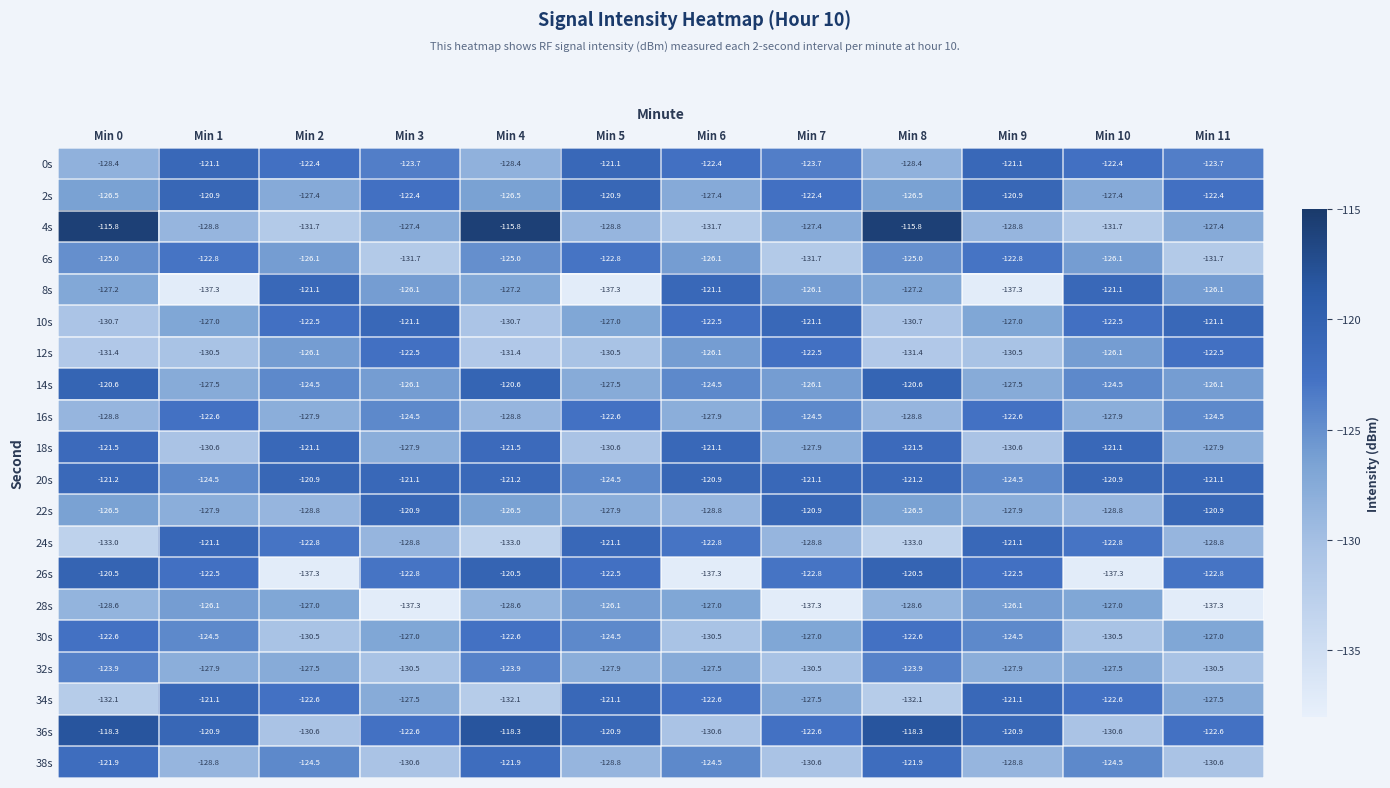

What is the lowest value of the 12s series?

-131.4